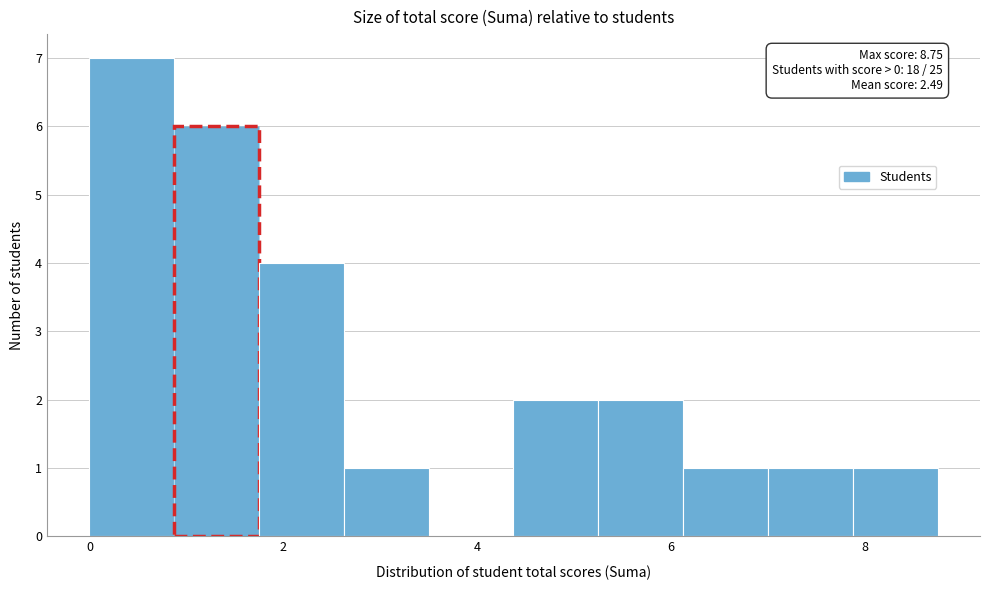

Over which range of the x-axis is the bar tallest?

0.0 to 0.8